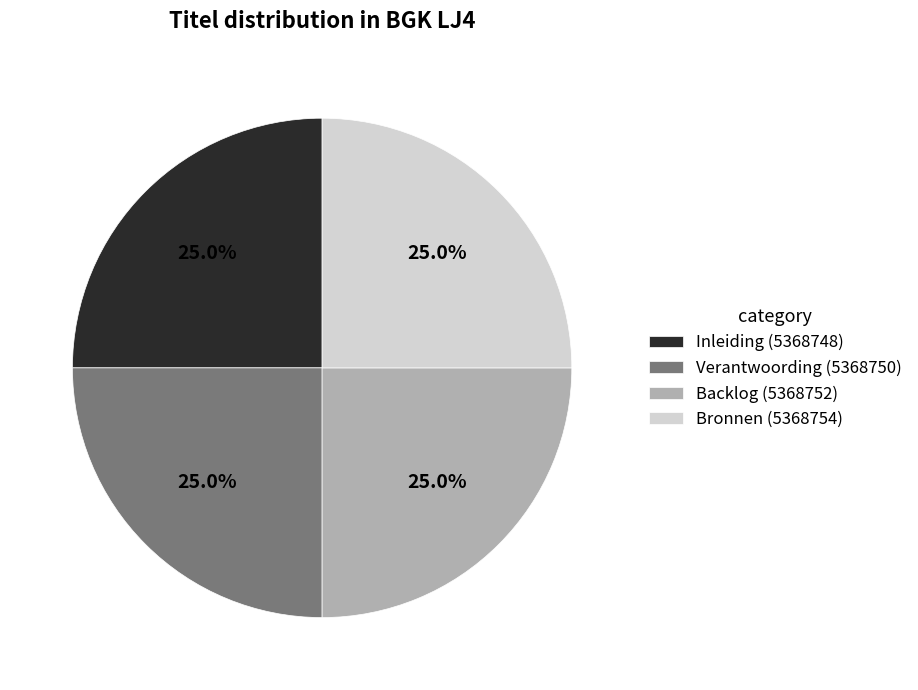

Does Verantwoording account for over 50% of the chart?

No